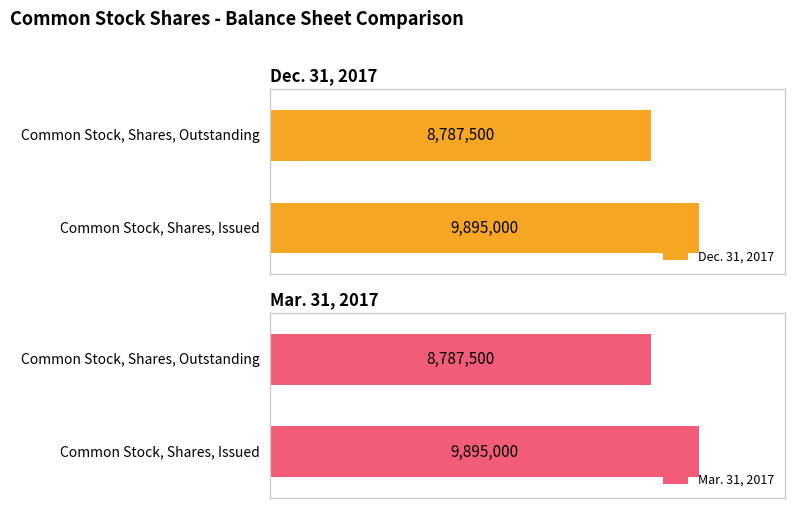

Rank the series at Common Stock, Shares, Outstanding from highest to lowest value.

Dec. 31, 2017, Mar. 31, 2017